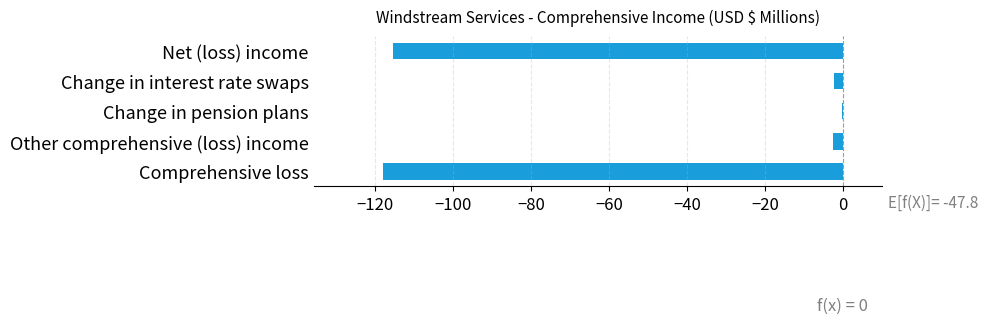

True or false: the data shows -198.3 at Comprehensive loss.

False